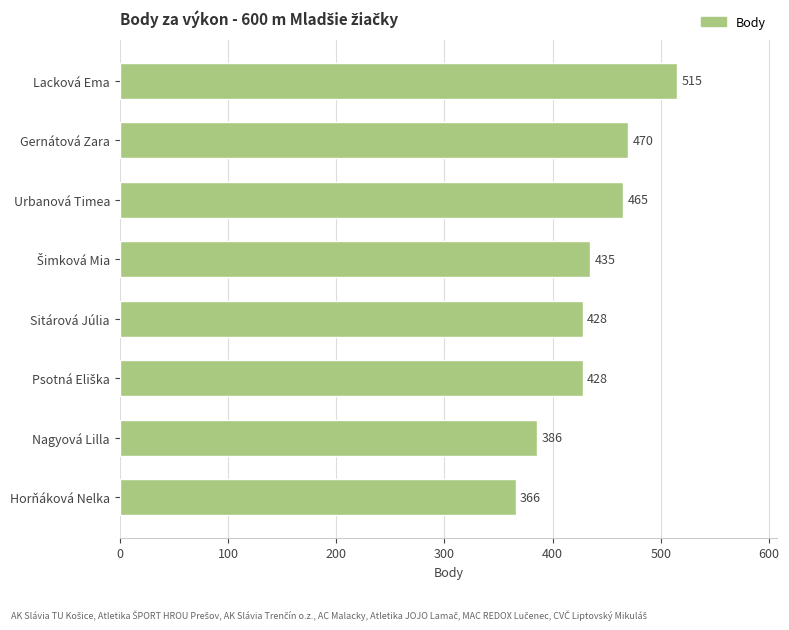

What is the maximum value shown in the chart?

515